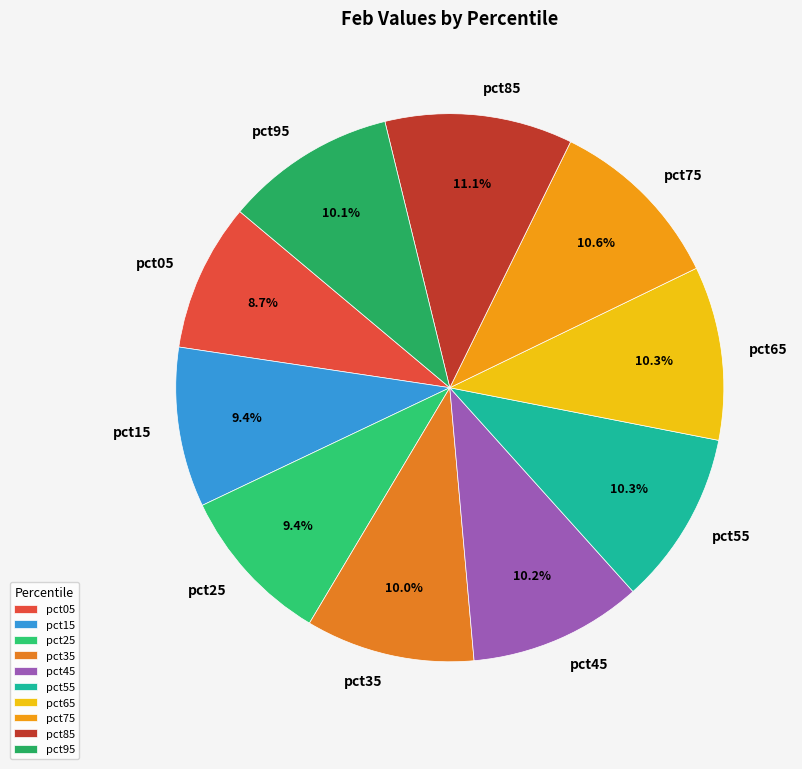

To the nearest percent, what is the difference between the largest and smallest slice percentages?

2%